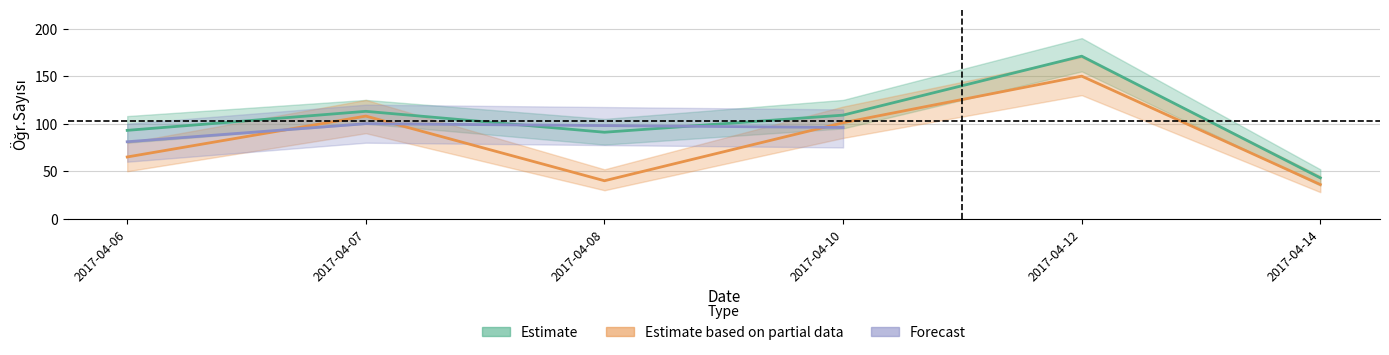

In Estimate based on partial data, how many points are higher than both neighbors (excluding endpoints)?

2